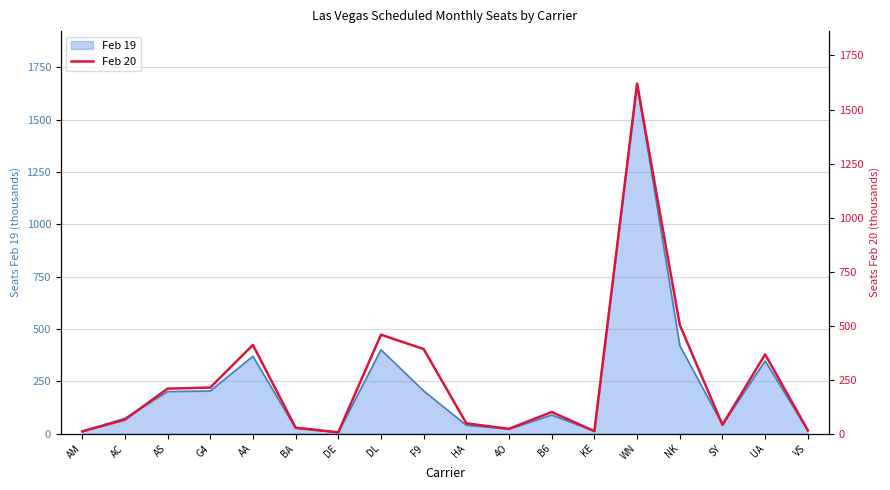

How many lines are shown in the chart?

1